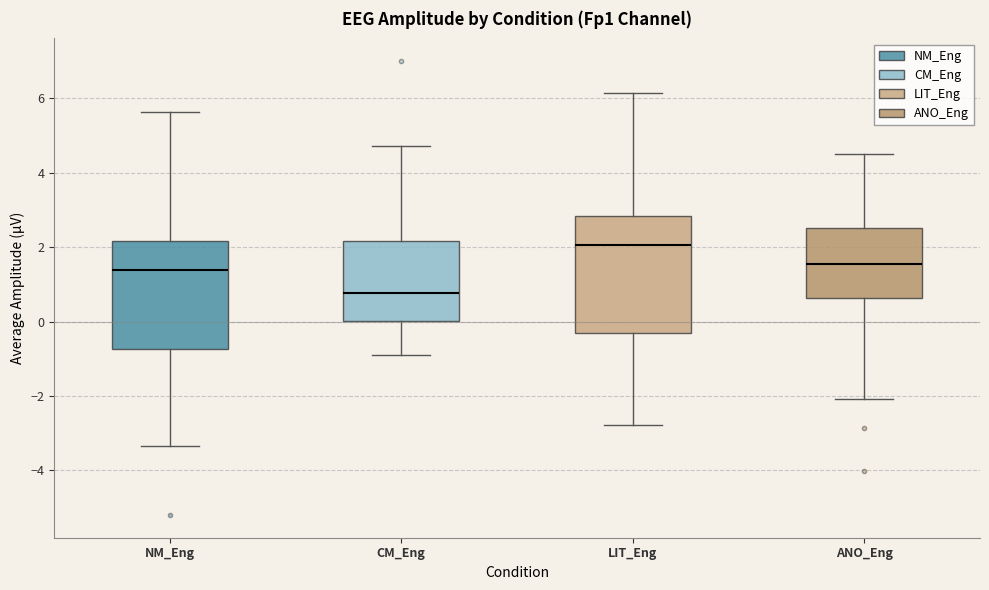

Which box is the tallest, from its lower edge to its upper edge?

LIT_Eng